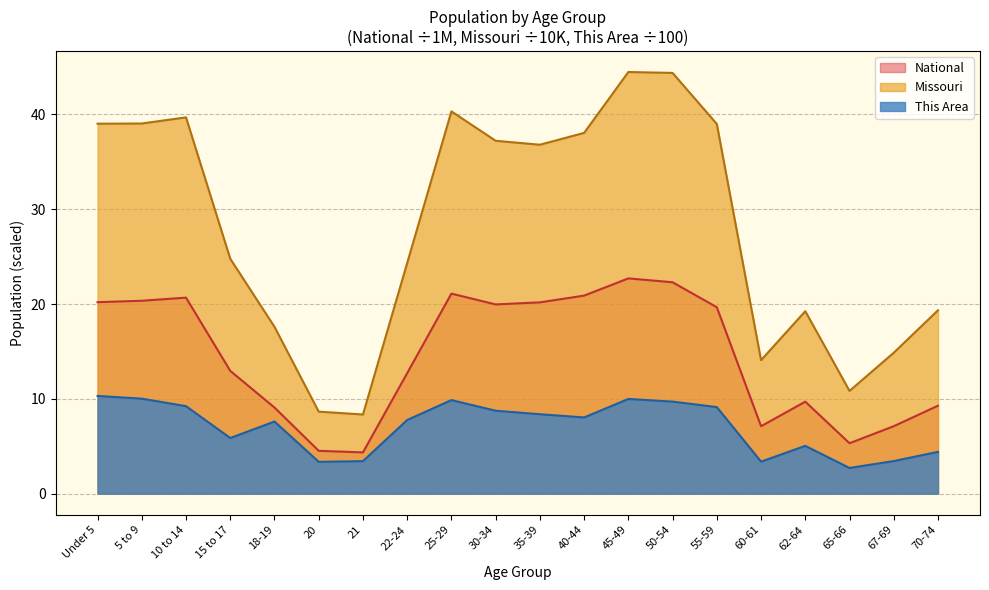

What position from the right is 45-49?

8